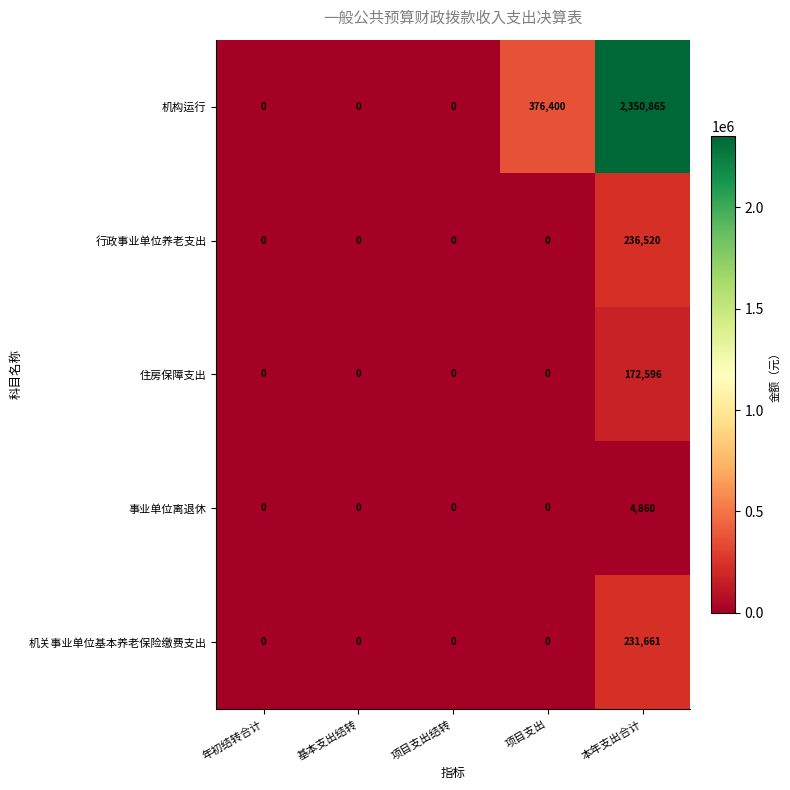

How many data points does each series have?

5